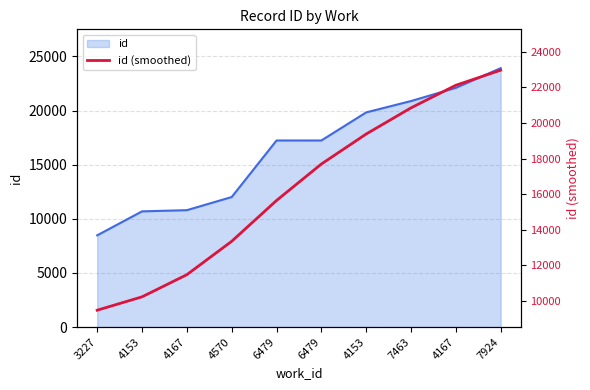

Does the chart display data point markers on the line(s)?

No